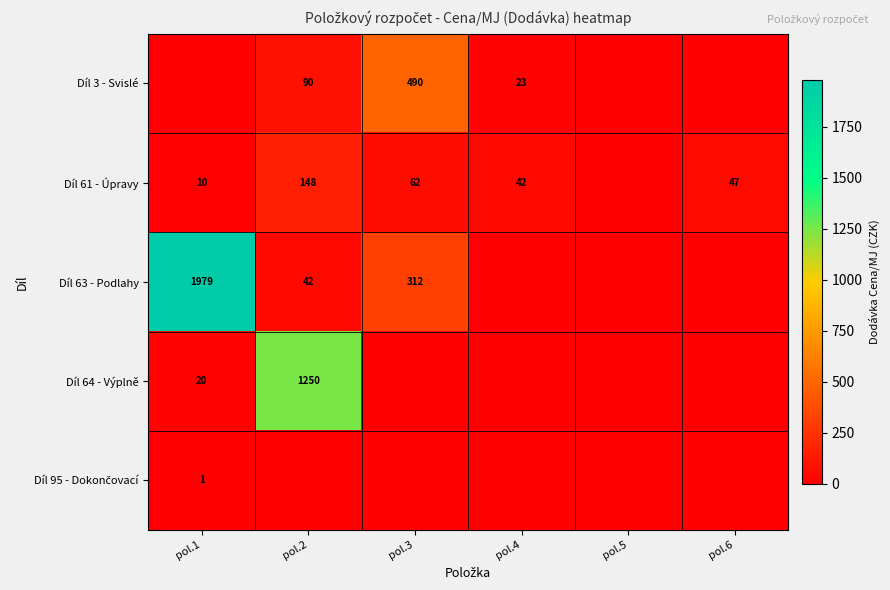

What is the difference between the Díl 61 - Úpravy values at pol.2 and pol.4?

106